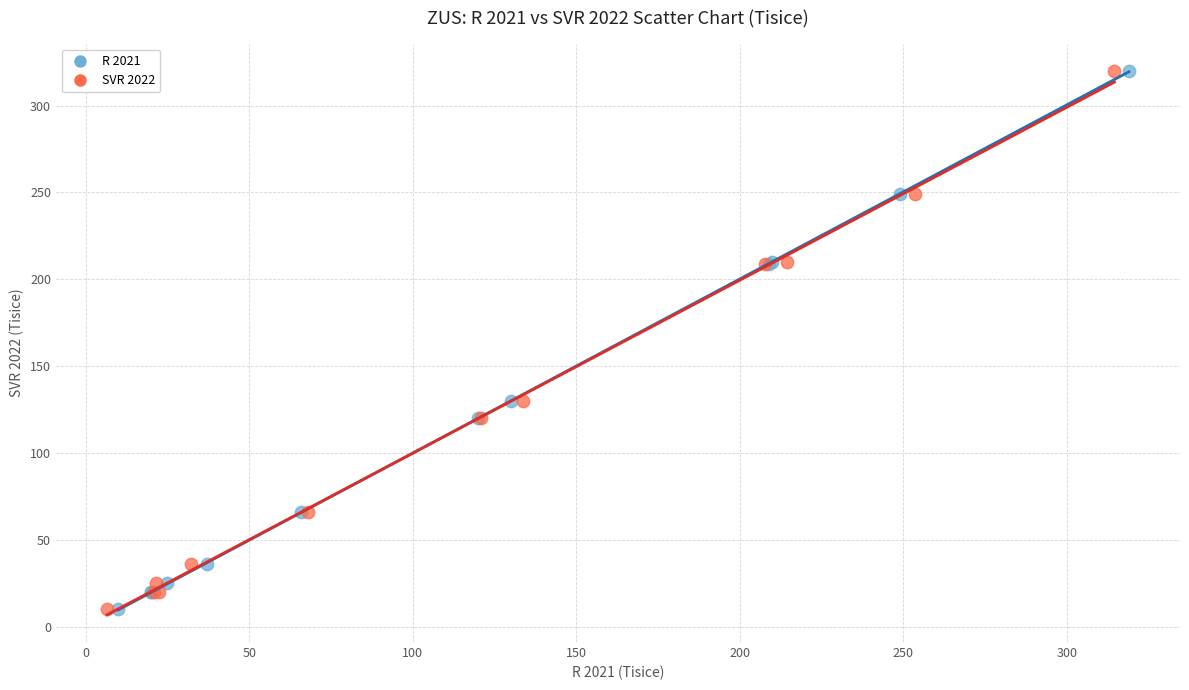

What are all the series names shown in the legend?

R 2021, SVR 2022